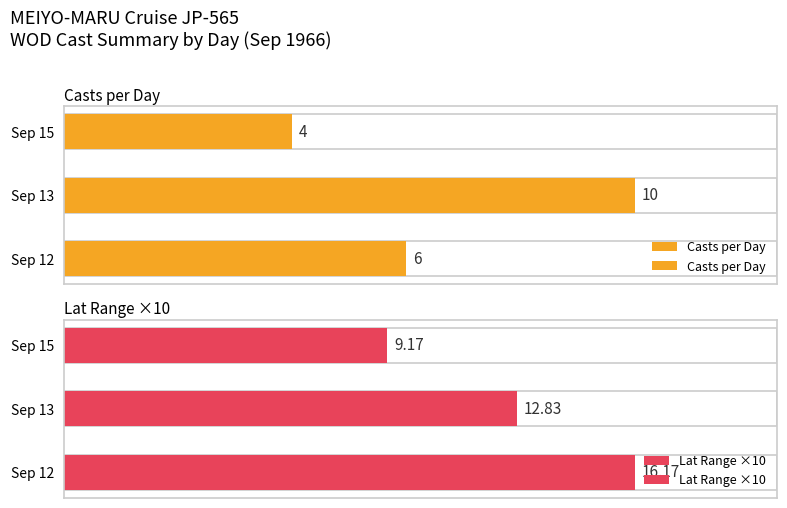

What are all the series names shown in the legend?

Casts per Day, Lat Range ×10